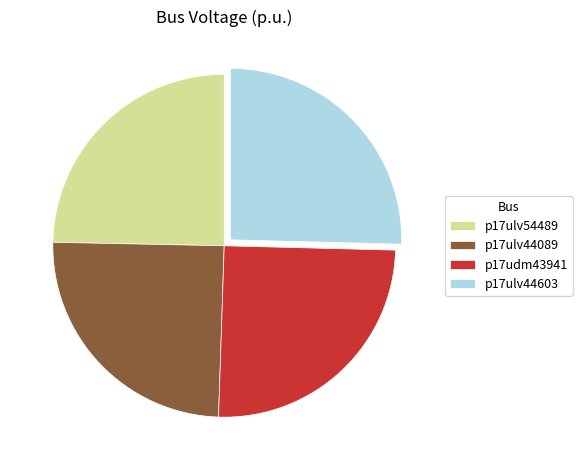

Does p17ulv44089 account for over 50% of the chart?

No